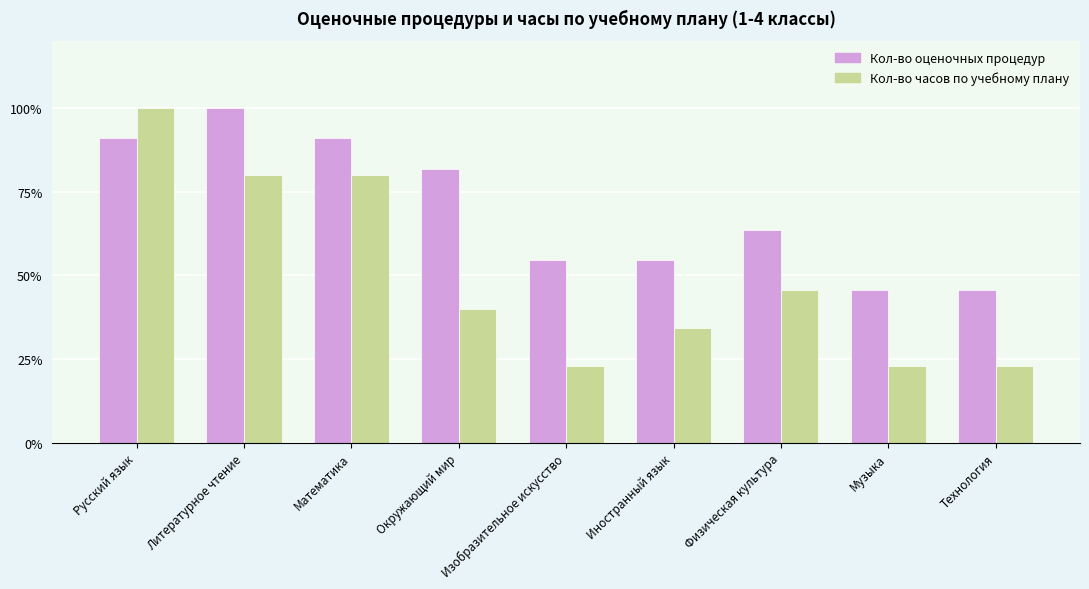

Which series has the largest range (max minus min)?

Кол-во часов по учебному плану